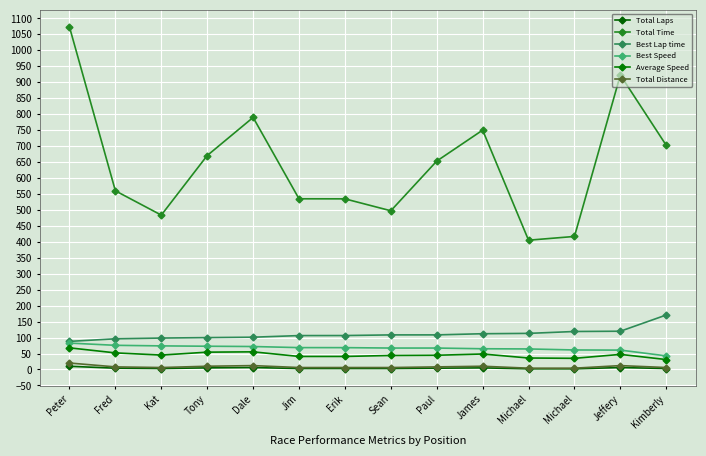

What is the sum of the Average Speed values at James and Paul?

93.0